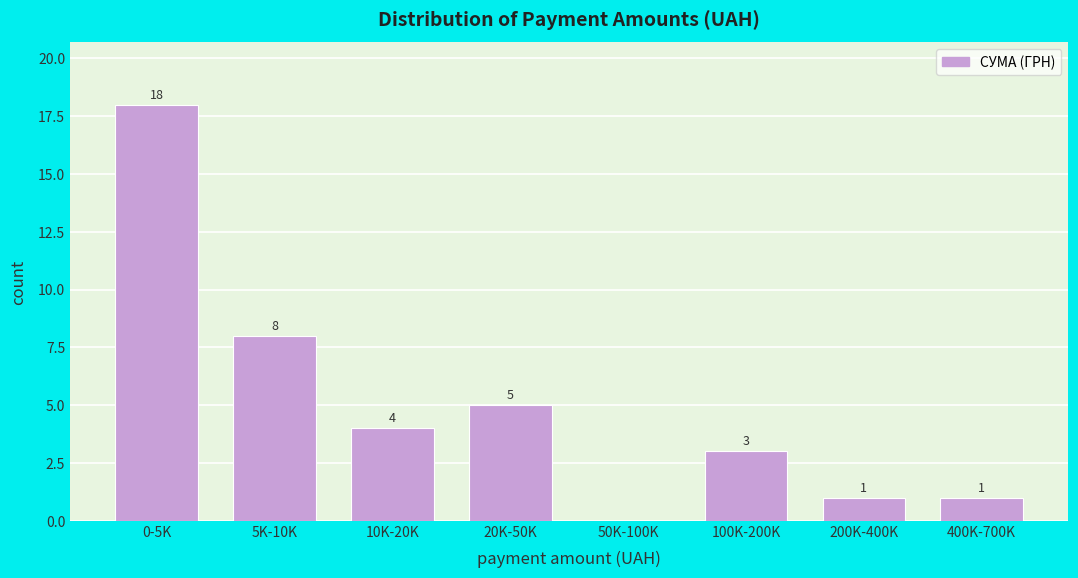

Reading left to right, extract all data points from this chart.

0-5K=18	5K-10K=8	10K-20K=4	20K-50K=5	50K-100K=0	100K-200K=3	200K-400K=1	400K-700K=1